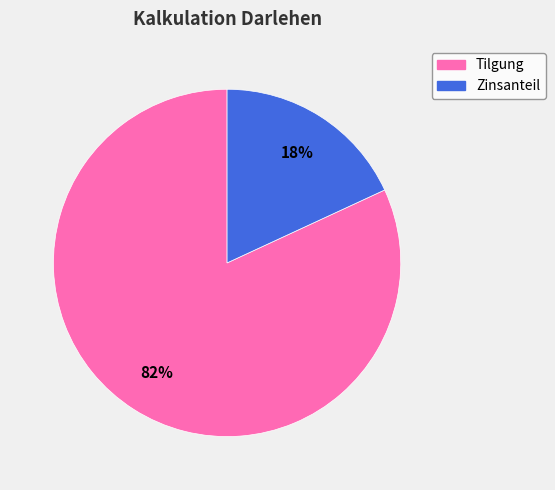

True or false: Zinsanteil accounts for 28% of the total.

False